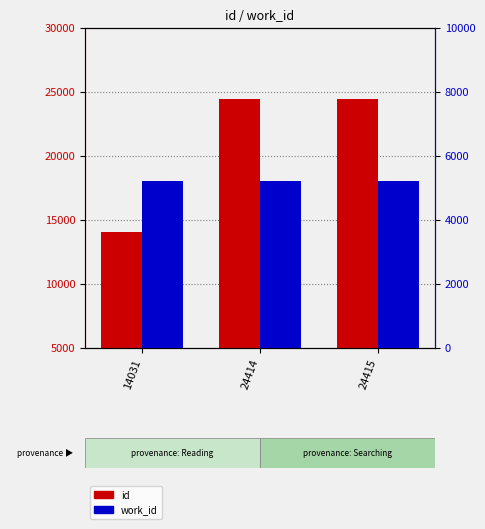

At which category is the sum across all series the highest?

24415